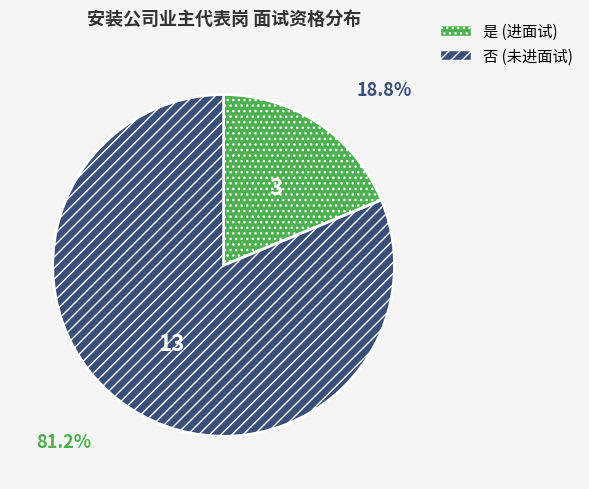

To the nearest percent, what is the combined percentage of 是 and 否?

100%